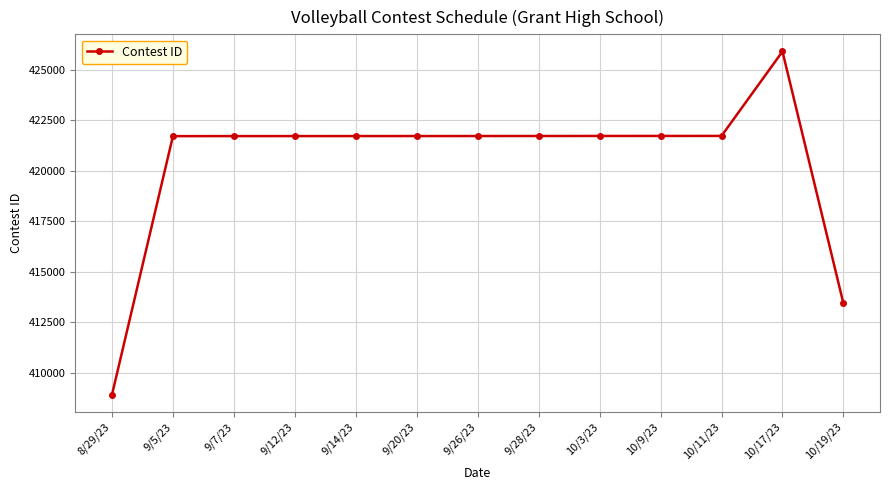

What is the average value?

420421